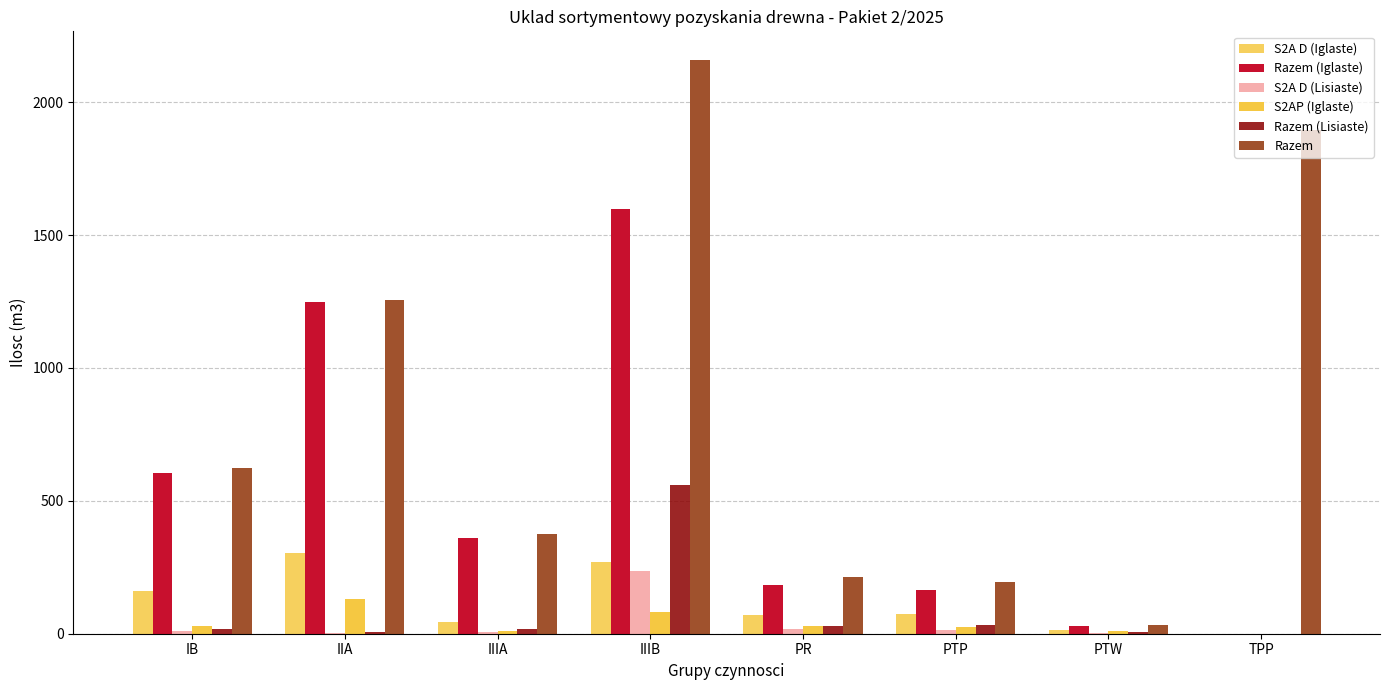

Reading left to right, list all the values displayed in this chart.

S2A D (Iglaste): IB=161	IIA=305	IIIA=43	IIIB=269	PR=70	PTP=73	PTW=15	TPP=0
Razem (Iglaste): IB=605	IIA=1250	IIIA=359	IIIB=1598	PR=184	PTP=165	PTW=28	TPP=0
S2A D (Lisiaste): IB=10	IIA=3	IIIA=6	IIIB=236	PR=16	PTP=15	PTW=4	TPP=0
S2AP (Iglaste): IB=28	IIA=131	IIIA=11	IIIB=82	PR=30	PTP=25	PTW=10	TPP=0
Razem (Lisiaste): IB=18	IIA=6	IIIA=16	IIIB=561	PR=30	PTP=31	PTW=5	TPP=0
Razem: IB=623	IIA=1256	IIIA=375	IIIB=2159	PR=214	PTP=196	PTW=33	TPP=1896